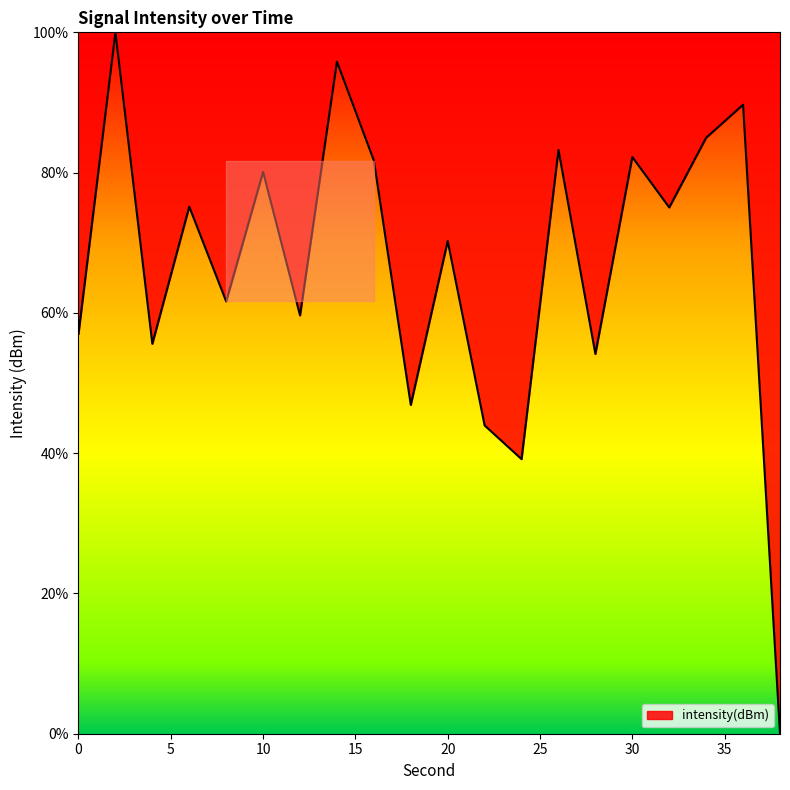

What is the greatest value displayed?

100.0